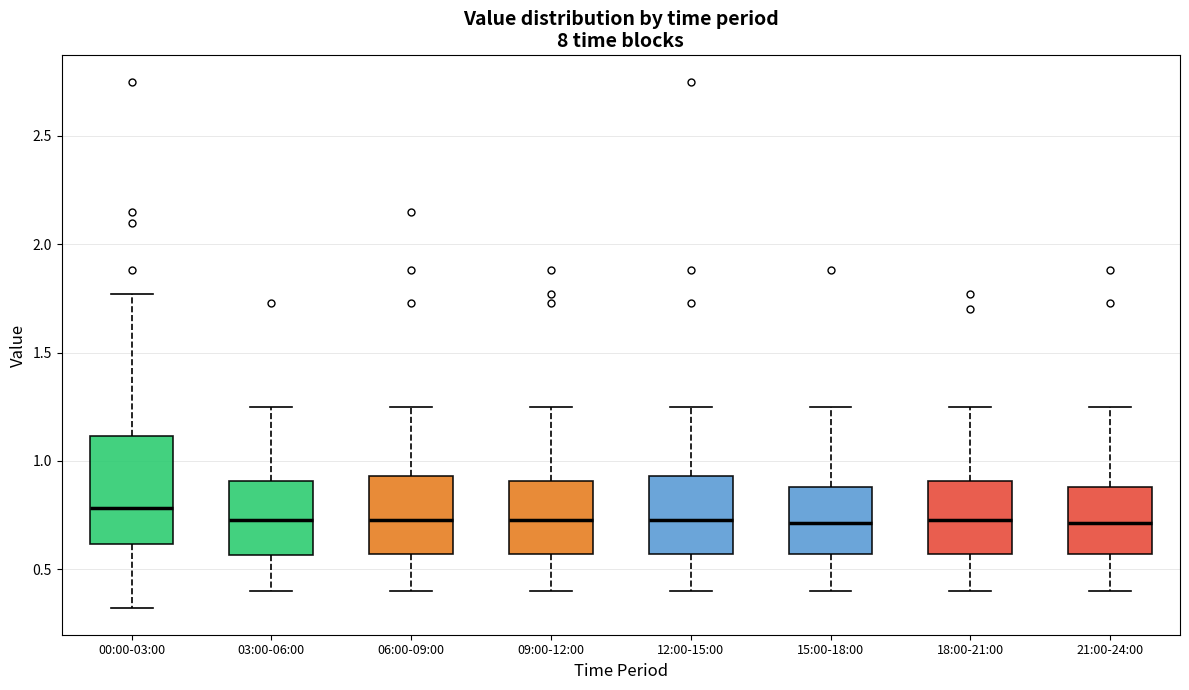

Which box is the tallest, from its lower edge to its upper edge?

00:00-03:00